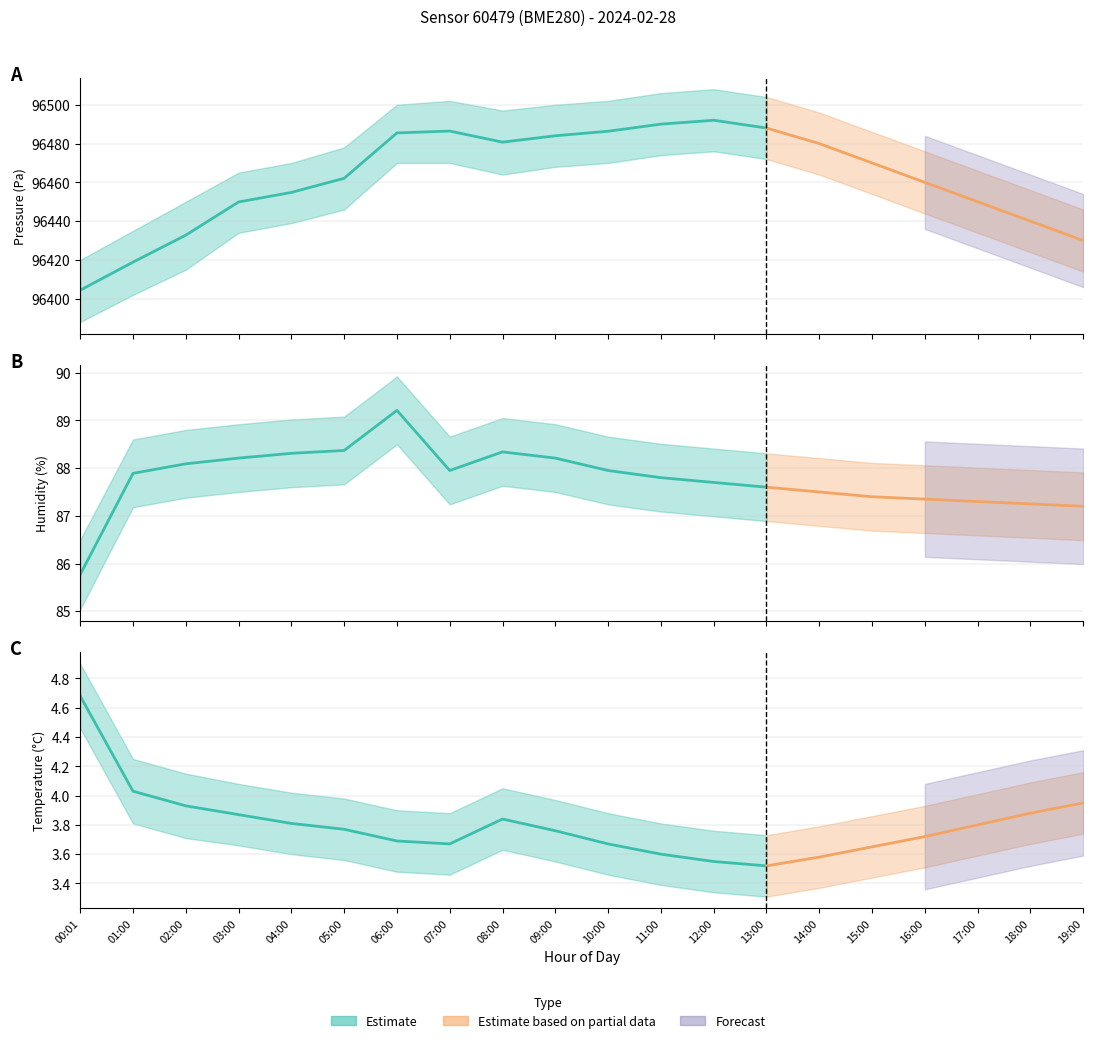

What is the sum of all humidity values?

1755.4